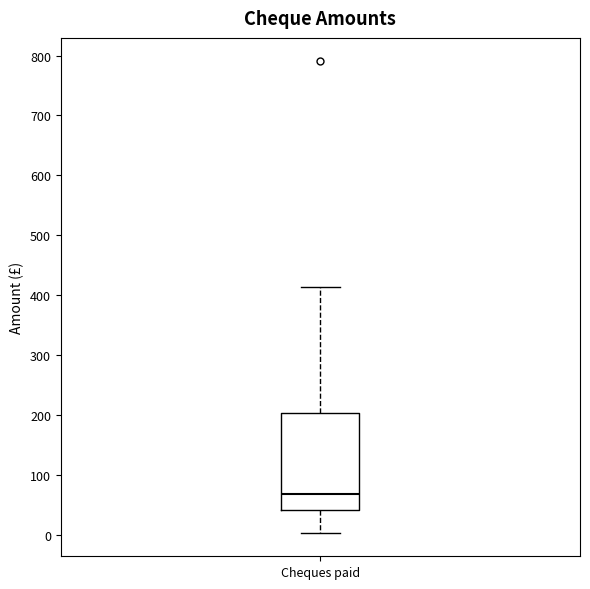

Where does the lower whisker of the box for Cheques paid end on the y-axis? The values are not printed on the chart, so give them approximately, as read against the axis.

0